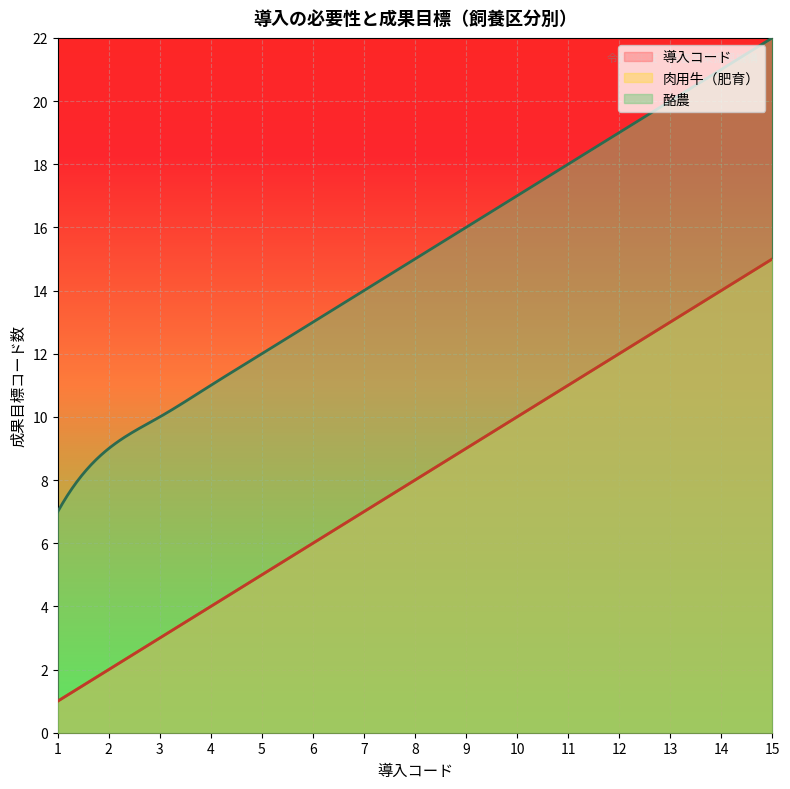

What is the sum of the 酪農 values at 12 and 15?

41